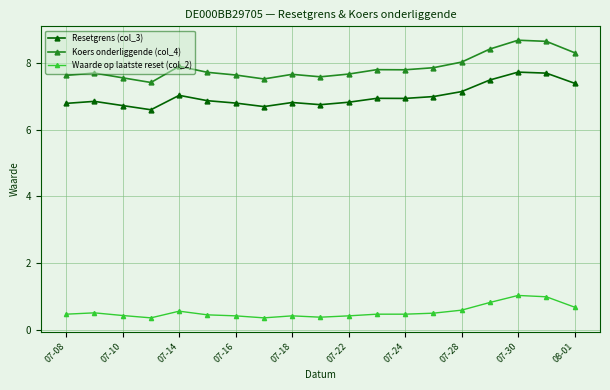

Which series has the widest spread of values?

Koers onderliggende (col_4)